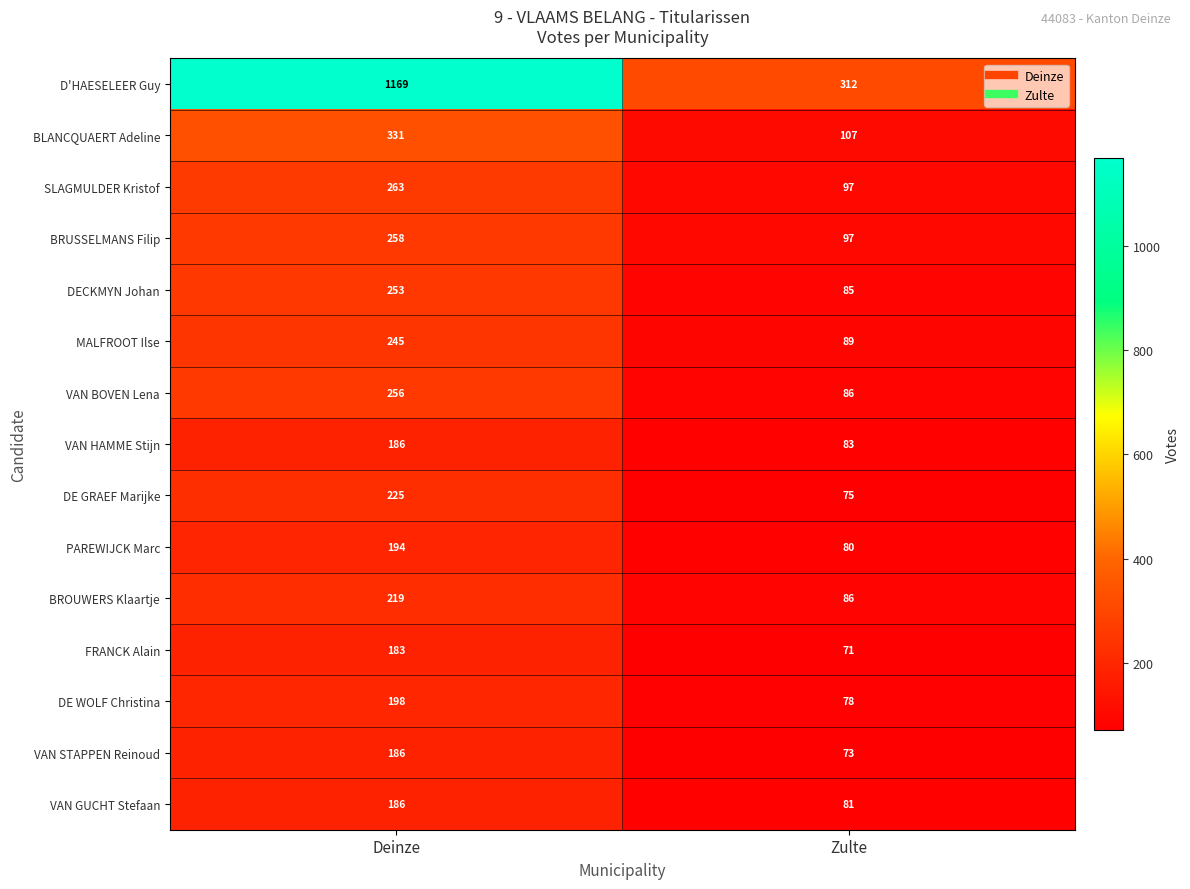

Rank the categories by FRANCK Alain value from lowest to highest.

Zulte, Deinze